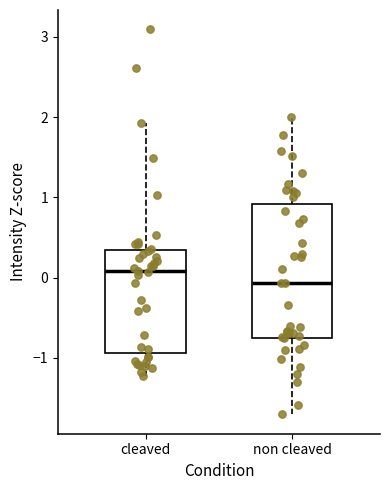

Which box's median line is the highest?

cleaved